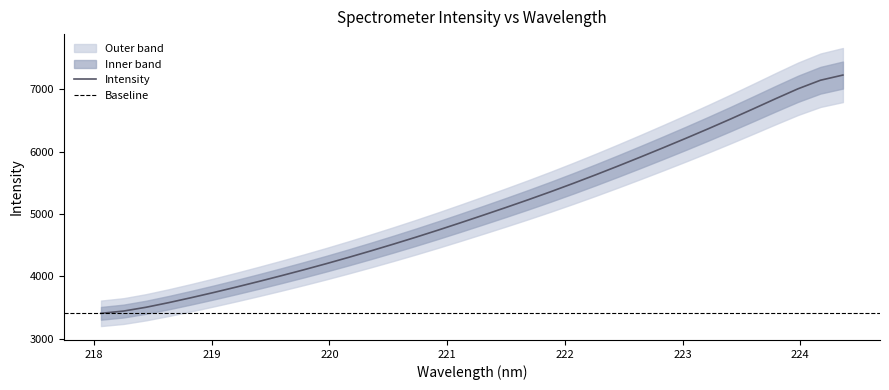

List the labels in order of value, smallest first.

218.0596, 218.2508, 218.442, 218.6332, 218.8244, 219.0156, 219.2067, 219.3979, 219.589, 219.7801, 219.9712, 220.1623, 220.3533, 220.5444, 220.7354, 220.9264, 221.1174, 221.3083, 221.4993, 221.6902, 221.8812, 222.0721, 222.263, 222.4538, 222.6447, 222.8355, 223.0264, 223.2172, 223.408, 223.5987, 223.7895, 223.9802, 224.1709, 224.3616